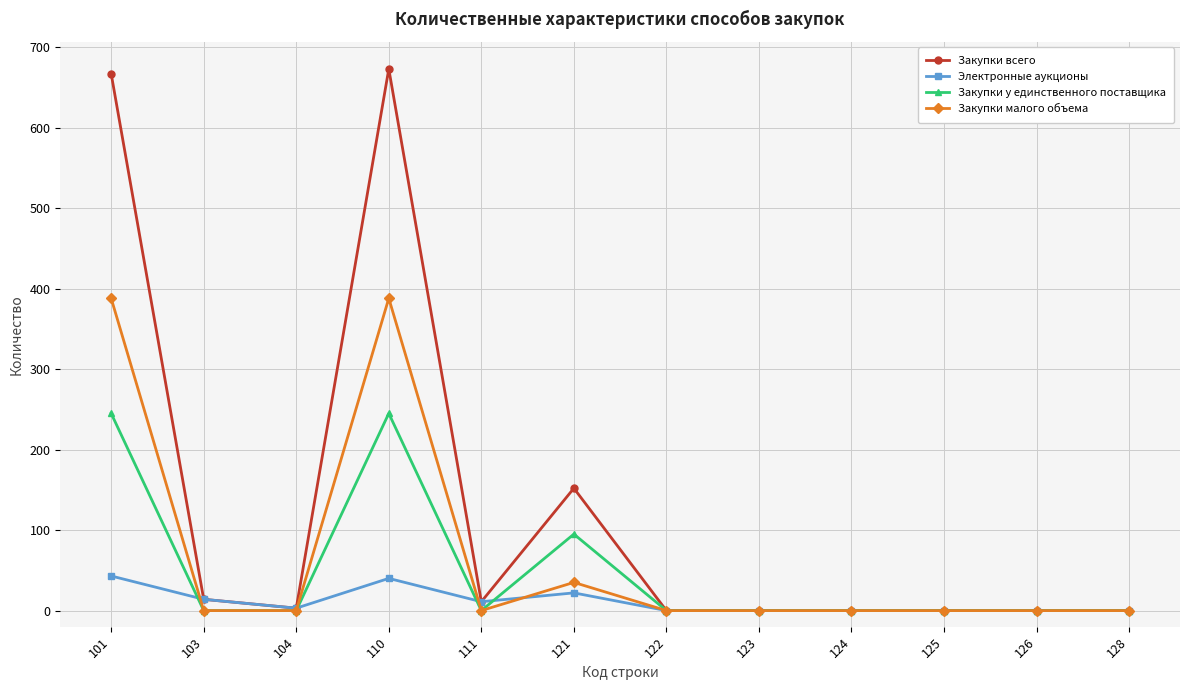

What is the highest value of the Электронные аукционы series?

43